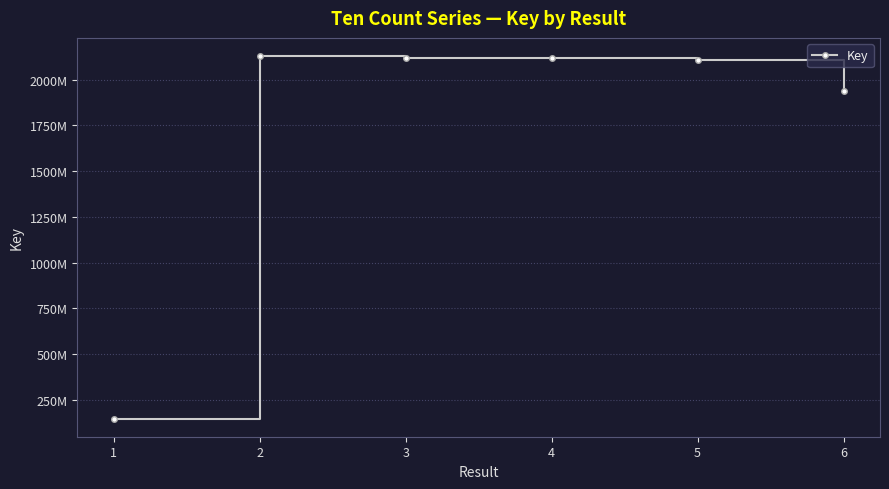

Is this an area chart (filled region under the line)?

No